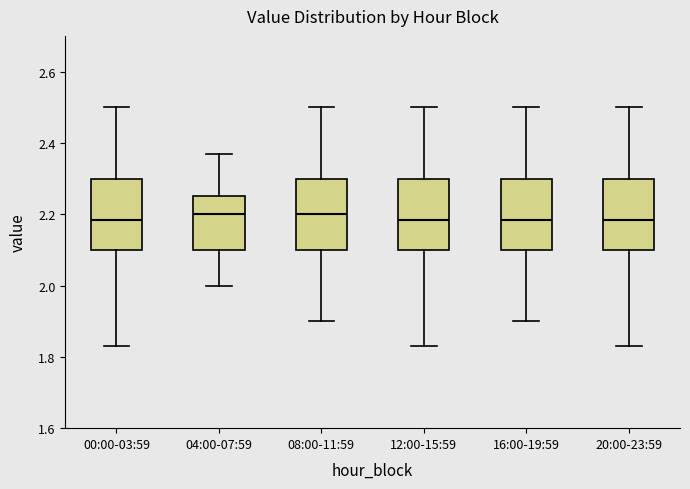

Where does the lower whisker of the box for 00:00-03:59 end on the y-axis? The values are not printed on the chart, so give them approximately, as read against the axis.

1.84